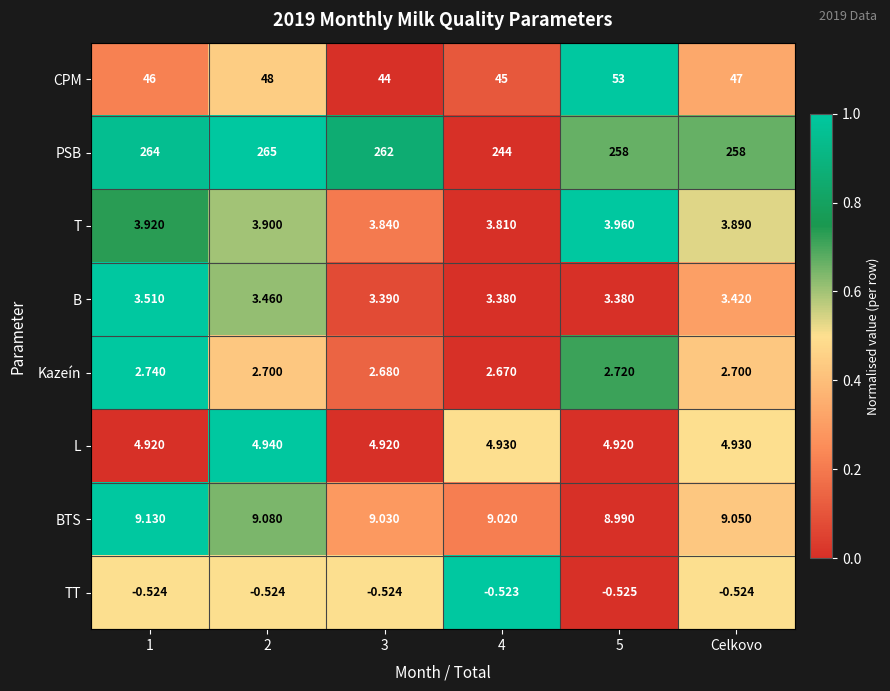

How many series are shown in this chart?

8